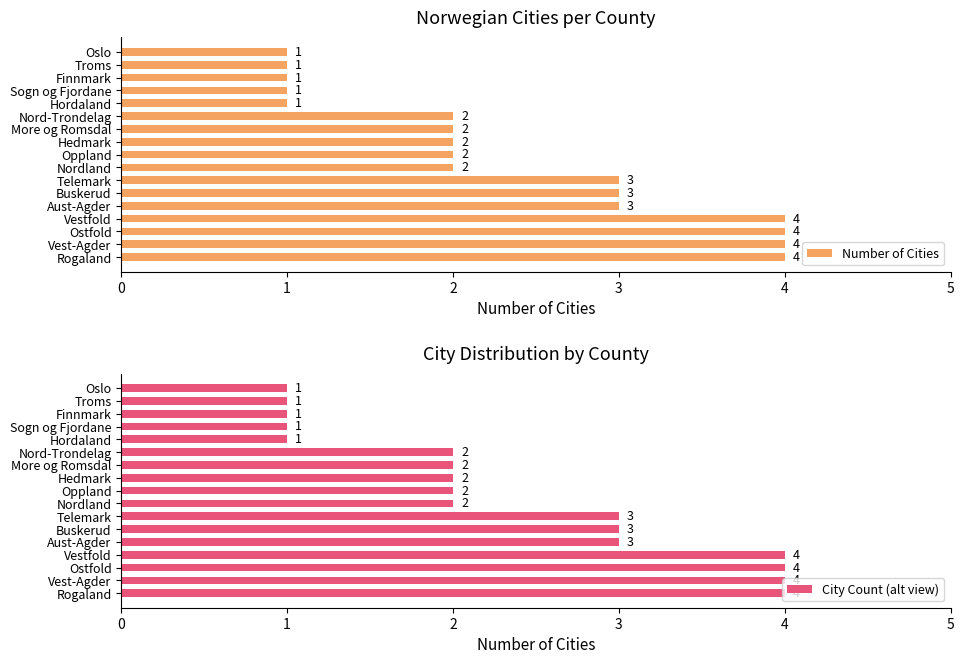

What is the minimum value for Number of Cities?

1